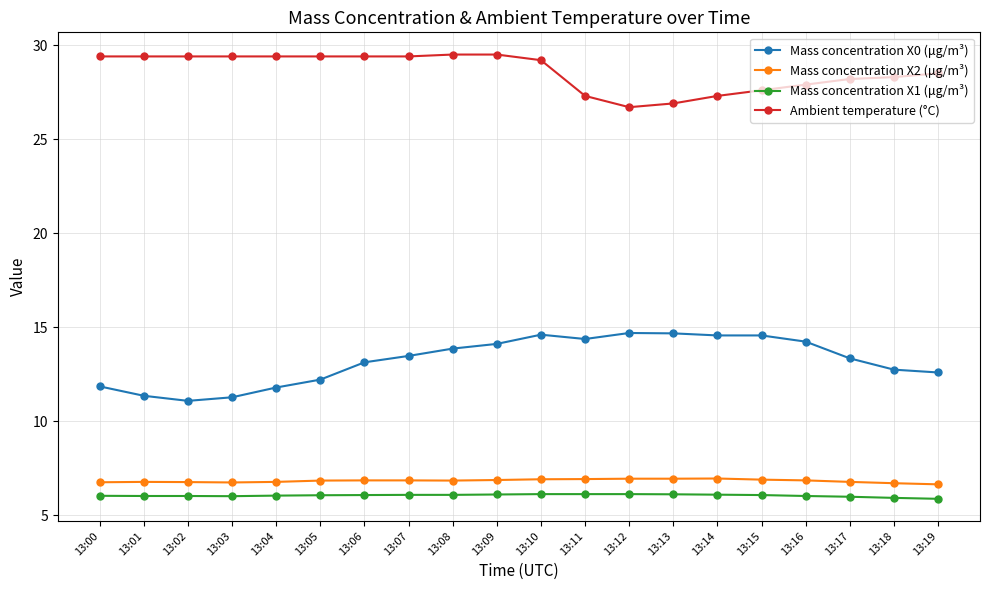

What is the lowest value of the Ambient temperature (°C) series?

26.7